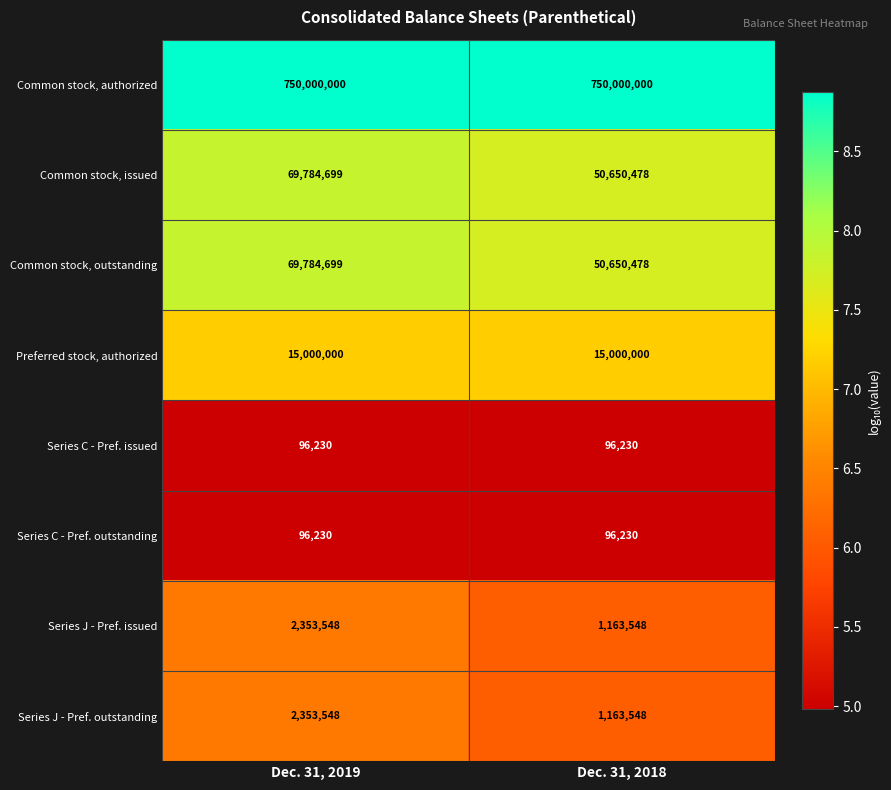

The value of Common stock, authorized at Dec. 31, 2019 is 750000000. True or false?

True